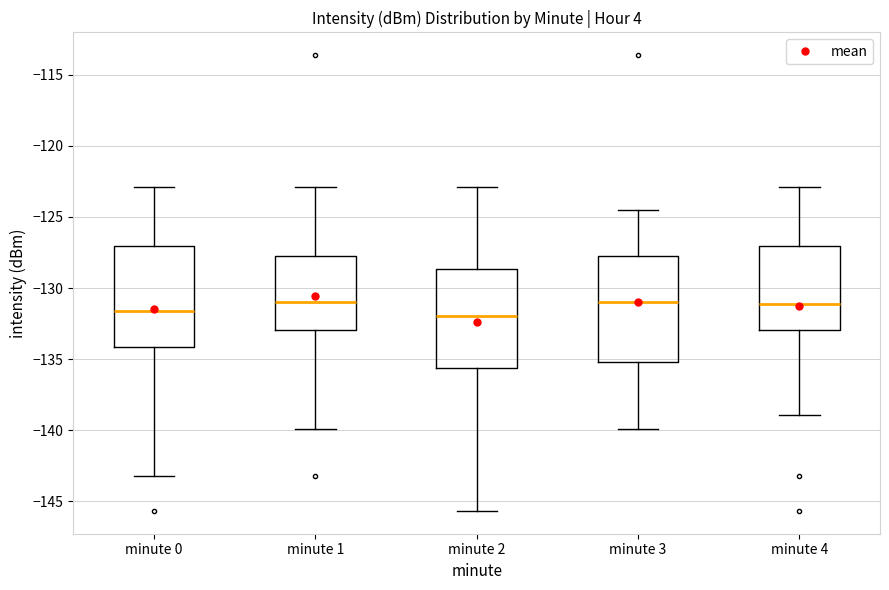

Reading left to right, transcribe this box plot: for each box, give where its median line is, the range the box spans, and where its two whiskers end, as read against the y-axis. The values are not printed on the chart, so give them approximately, as read against the axis.

minute 0: median -131.5, box -134.0 to -127.0, whiskers -143.0 to -123.0
minute 1: median -131.0, box -133.0 to -127.5, whiskers -140.0 to -123.0
minute 2: median -132.0, box -135.5 to -128.5, whiskers -145.5 to -123.0
minute 3: median -131.0, box -135.0 to -127.5, whiskers -140.0 to -124.5
minute 4: median -131.0, box -133.0 to -127.0, whiskers -139.0 to -123.0